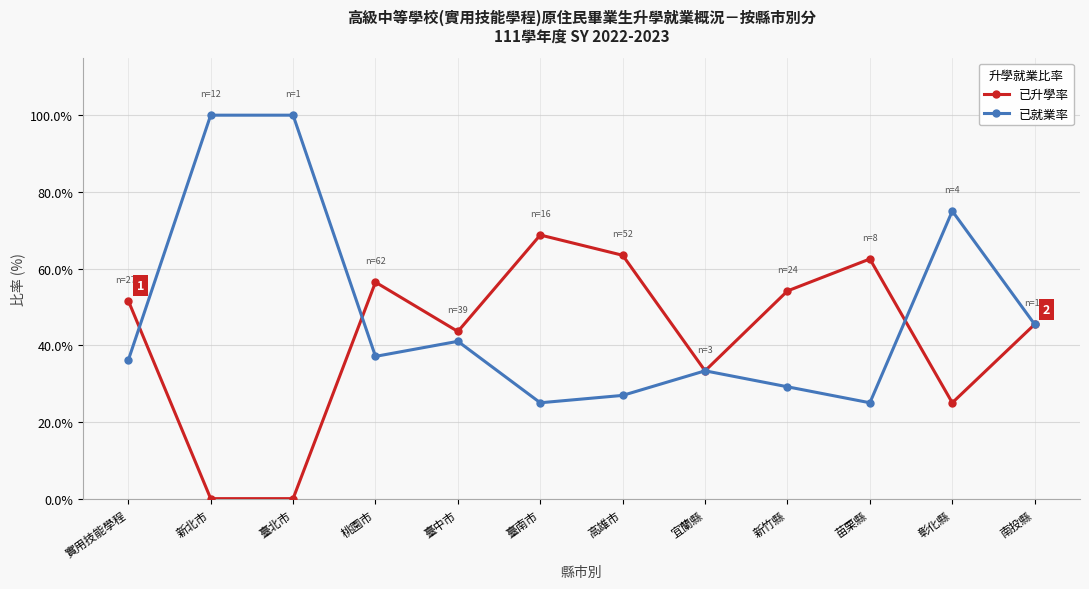

The 已升學率 series shows 26.4 at 新北市. True or false?

False